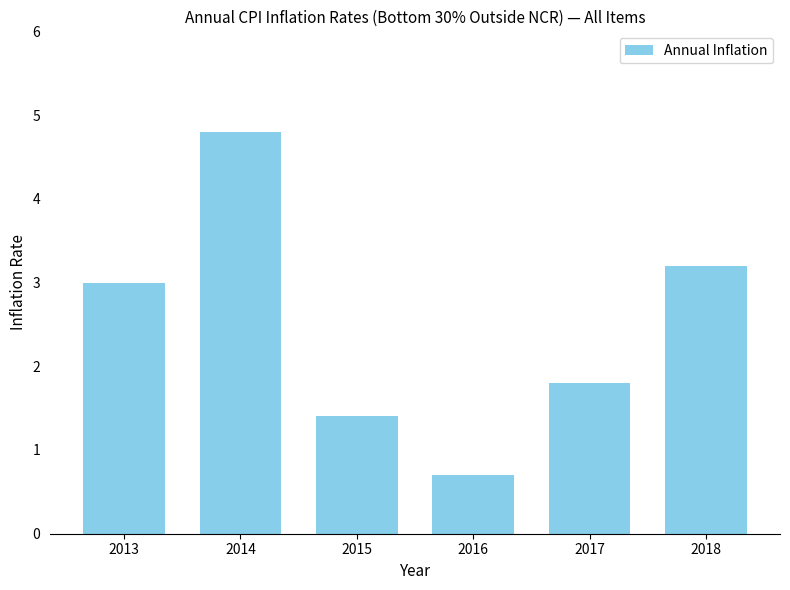

Reading left to right, list all the values displayed in this chart.

2013=3.0	2014=4.8	2015=1.4	2016=0.7	2017=1.8	2018=3.2